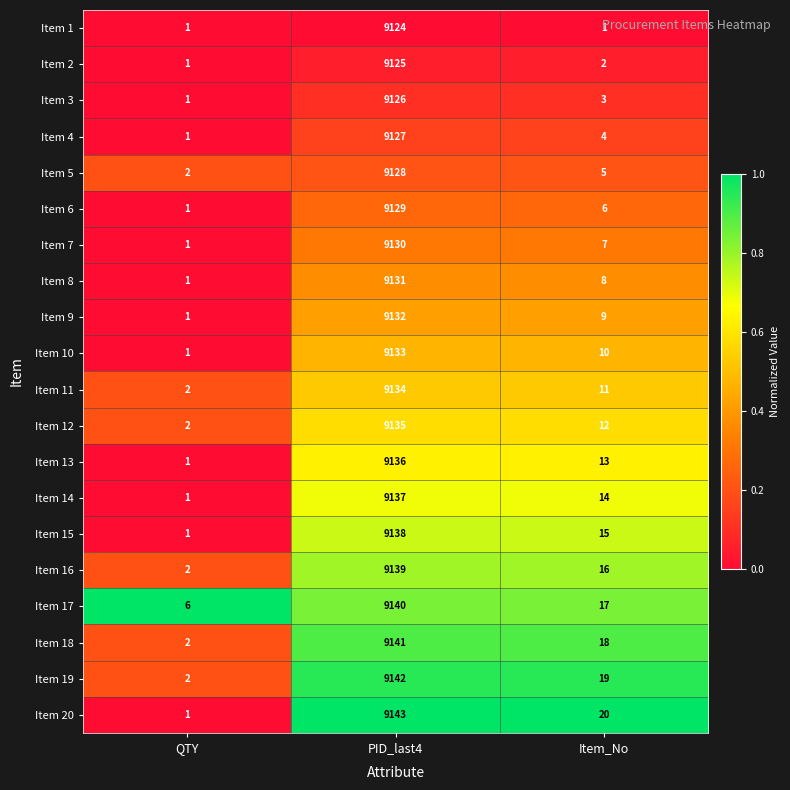

What is the difference between the maximum and minimum values in the Item 14 series?

9136